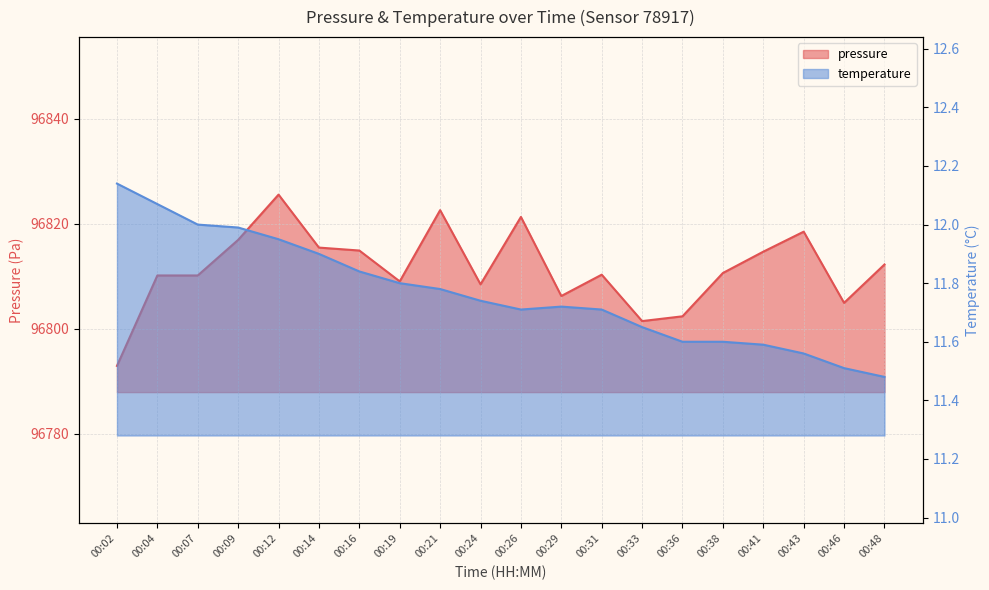

What is the average value of the pressure series?

96811.5